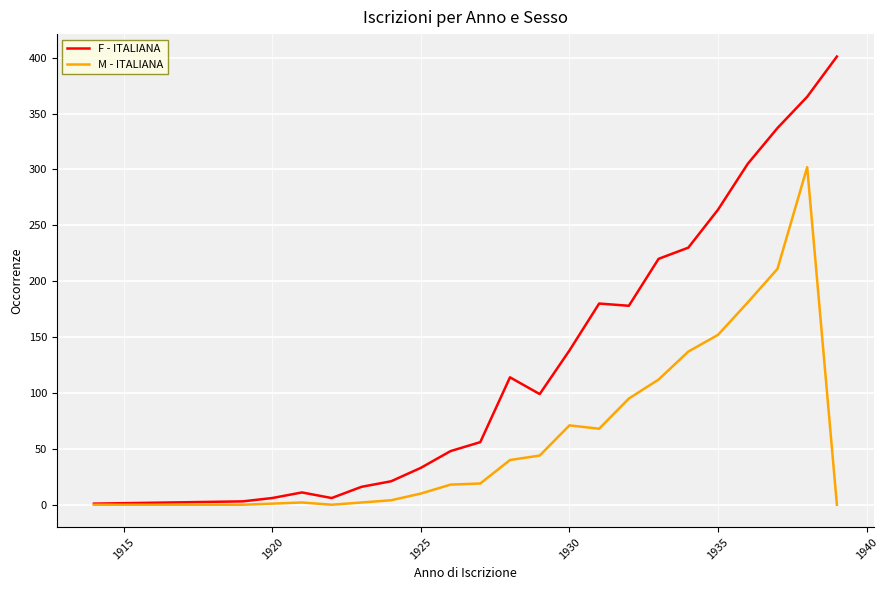

Which series has the largest range (max minus min)?

F - ITALIANA